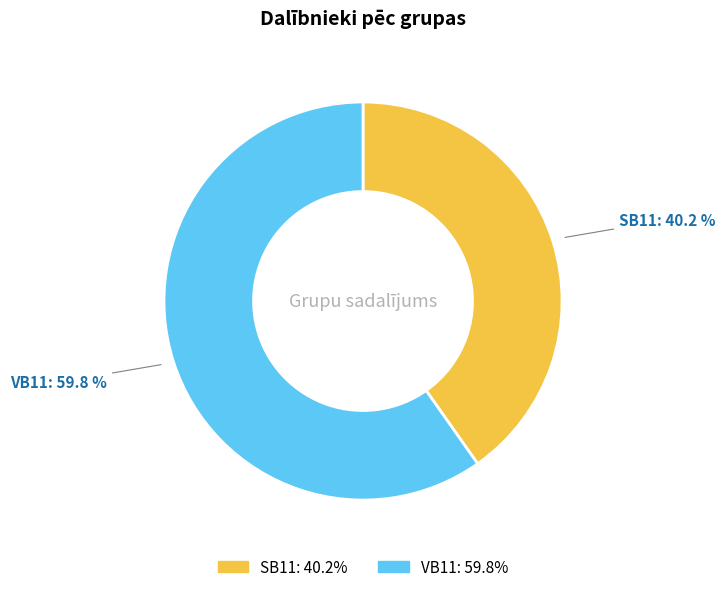

How many slices are in this pie chart?

2